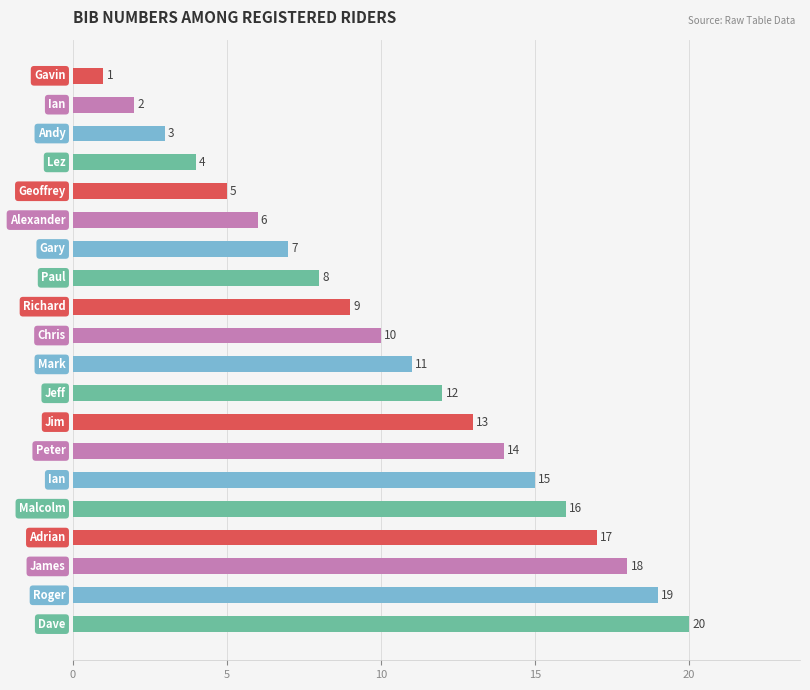

What is the greatest value displayed?

20